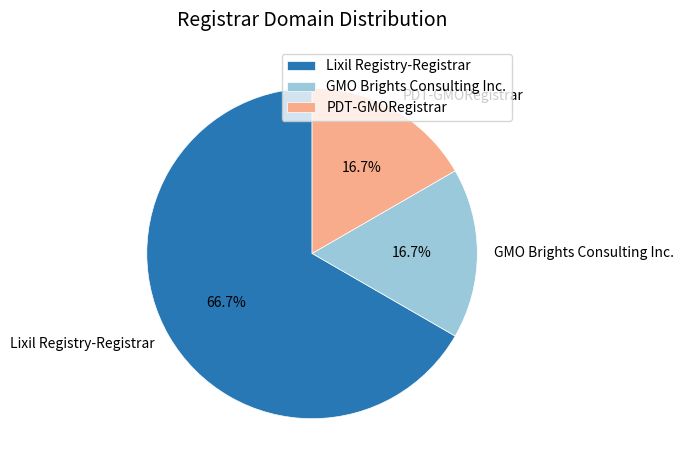

How many slices are in this pie chart?

3